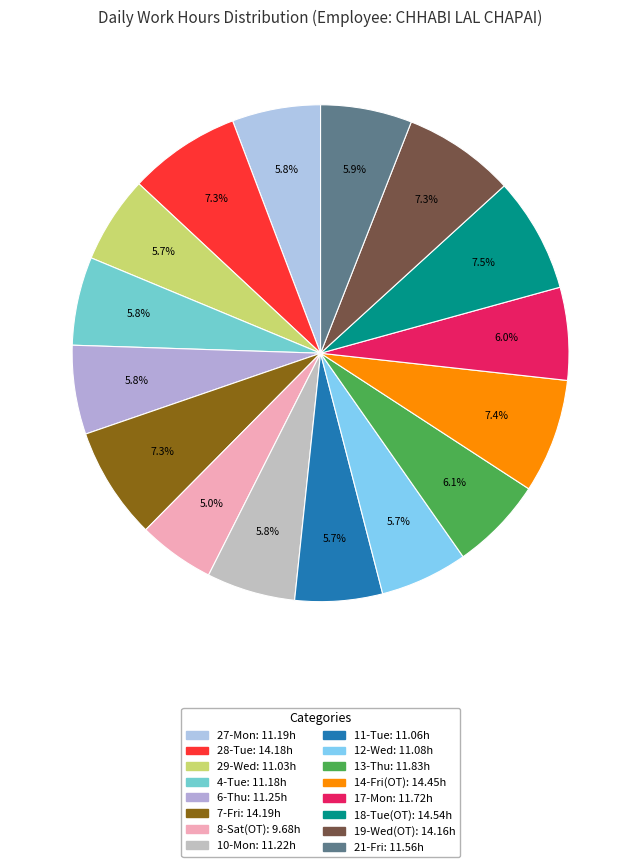

The 8-Sat(OT) slice represents 5% of the pie. True or false?

True